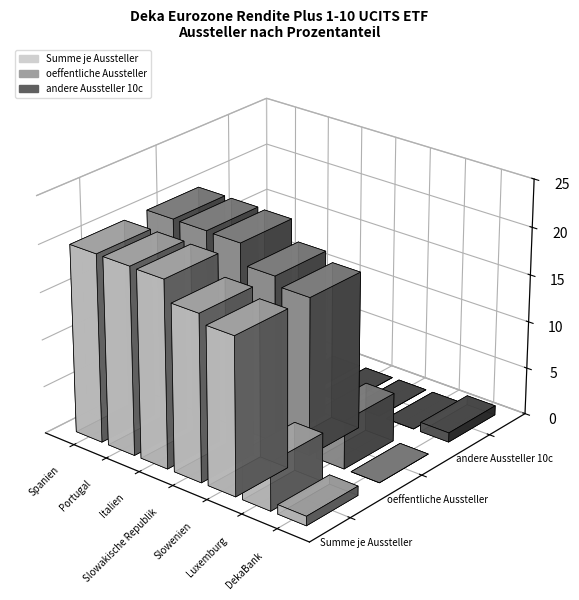

The value of oeffentliche Aussteller at Luxemburg is 5.1. True or false?

True